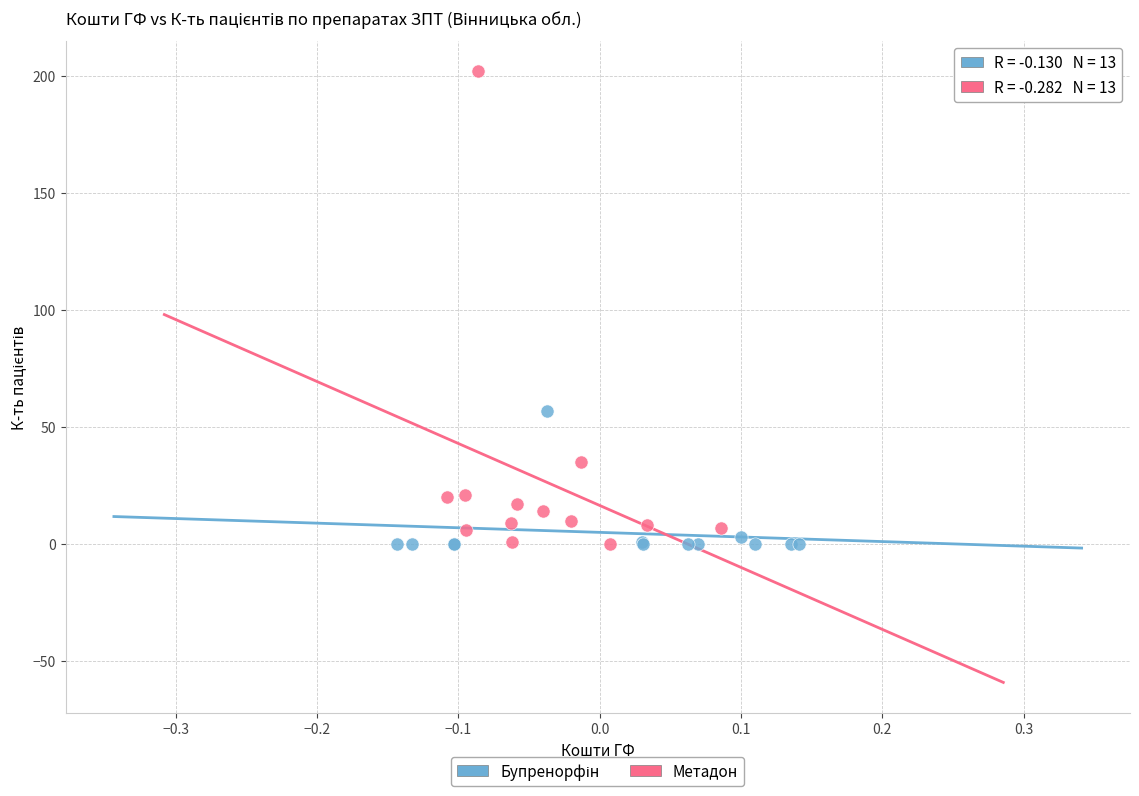

Which series has the largest Y range (max minus min)?

Метадон